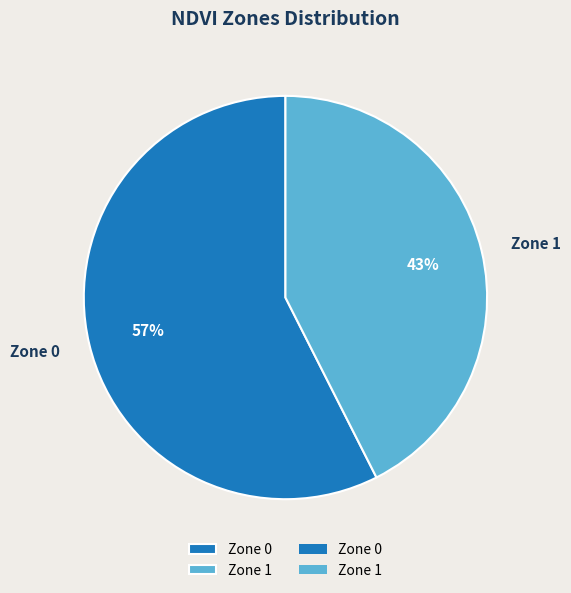

Which has a higher value, Zone 0 or Zone 1?

Zone 0